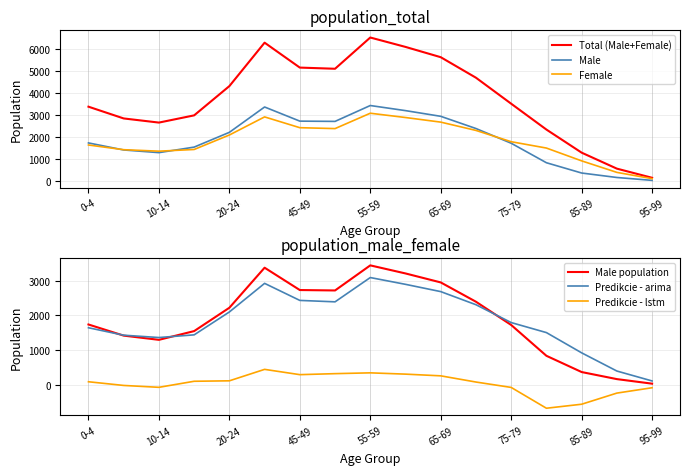

What is the maximum value for Female?

3089